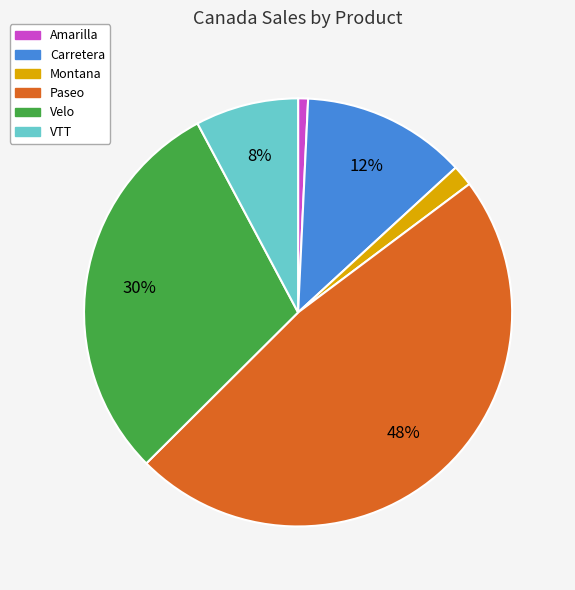

True or false: Carretera accounts for 12% of the total.

True